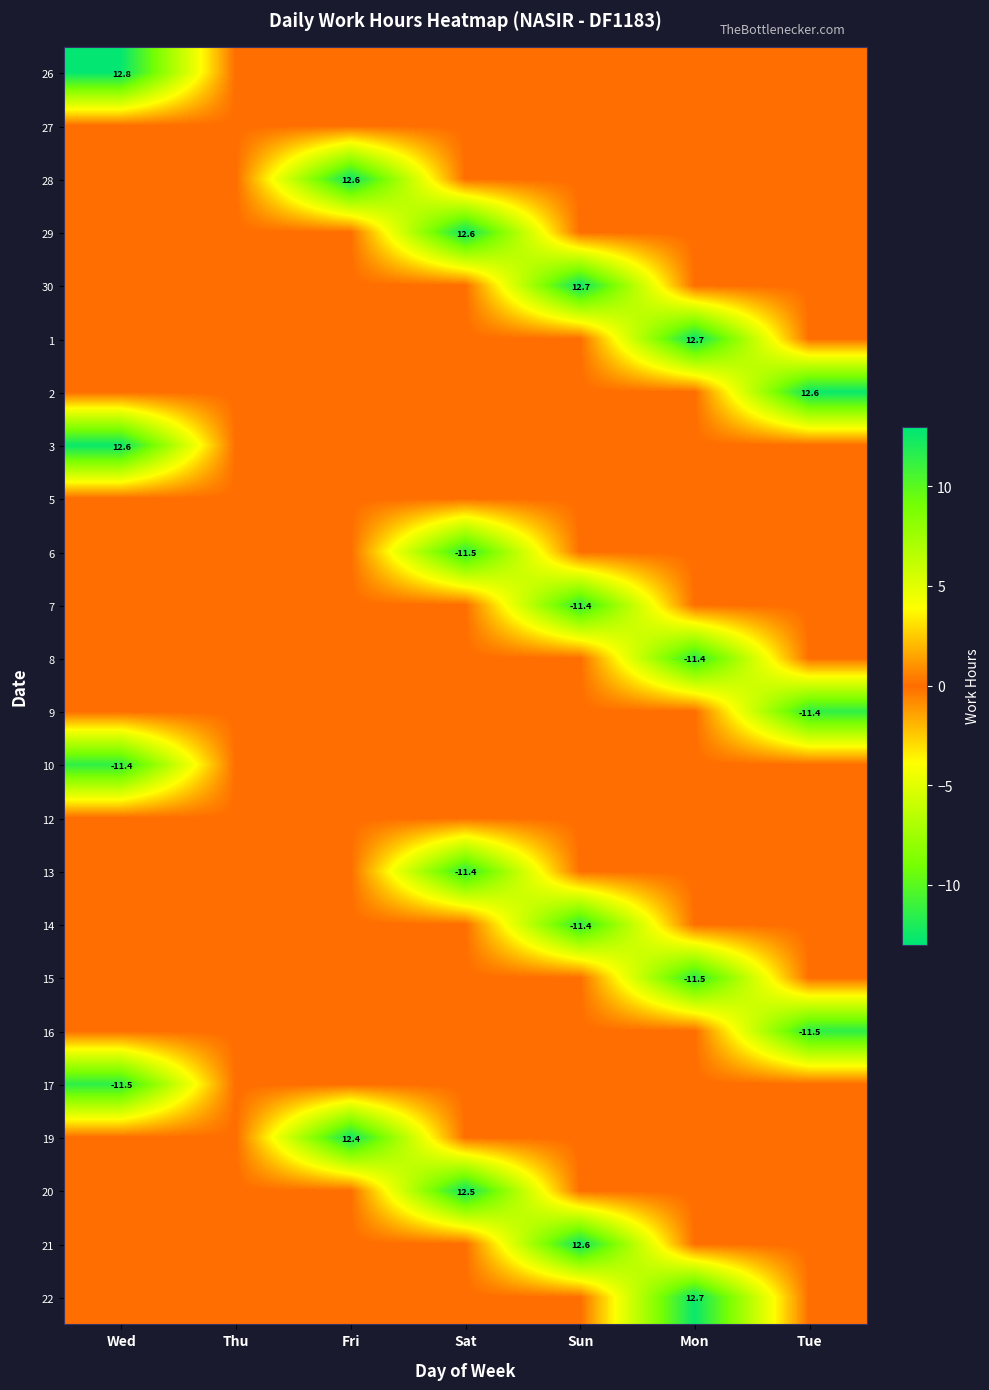

The value of 6 at Sat is -5.5. True or false?

False